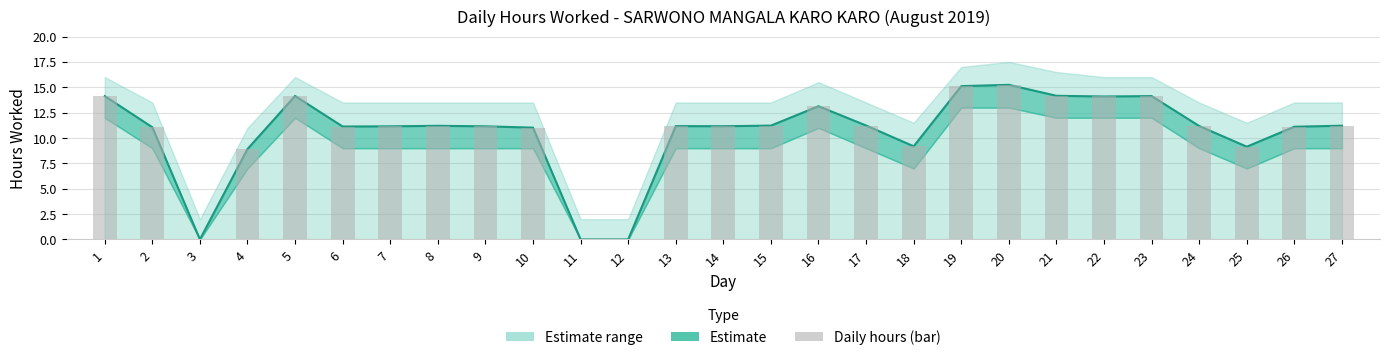

What is the difference between the values at 18 and 7?

2.0